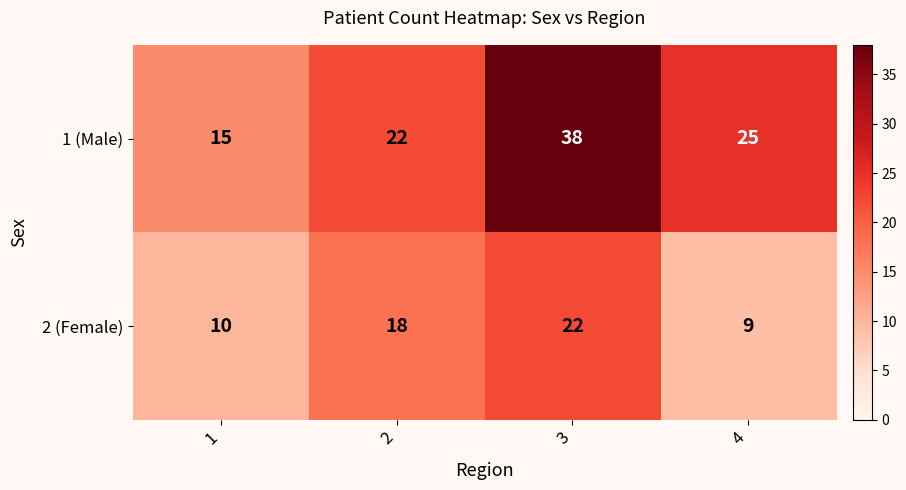

Between 1 and 2, which series saw the biggest shift?

2 (Female)